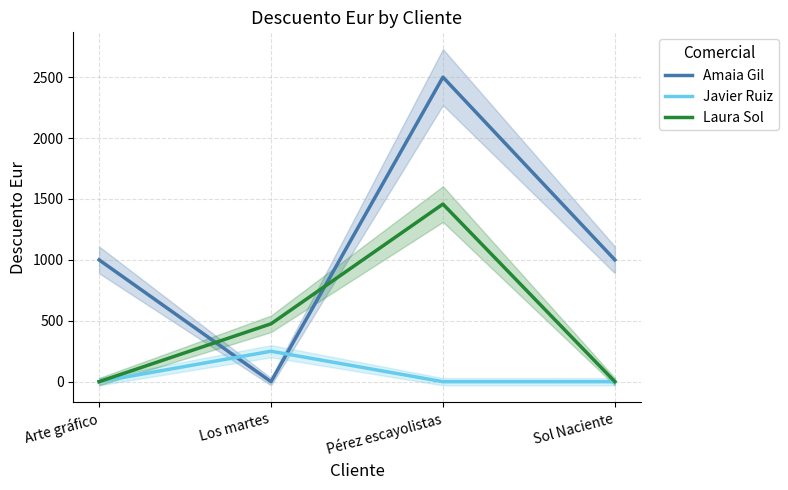

At how many categories does at least one series exceed 1063?

1